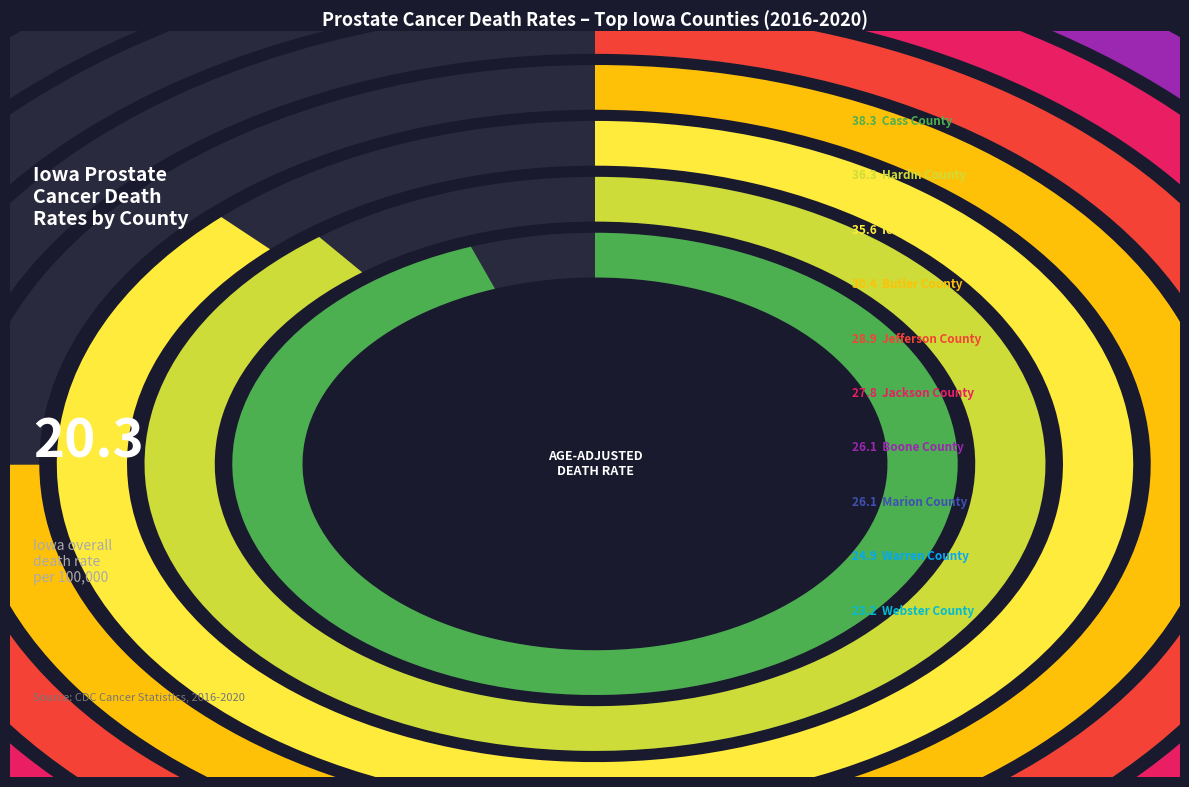

Approximately how many times larger is the value at Hardin County compared to Butler County?

1.2